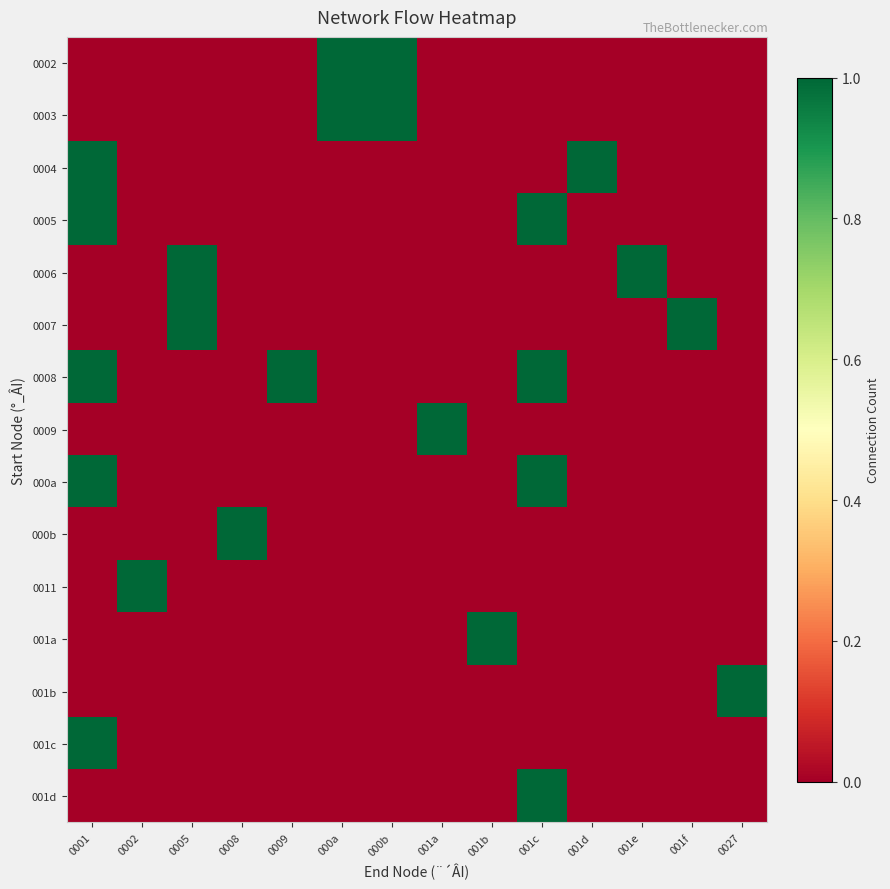

List the series in order of their peak value, lowest first.

0002, 0003, 0004, 0005, 0006, 0007, 0008, 0009, 000a, 000b, 0011, 001a, 001b, 001c, 001d